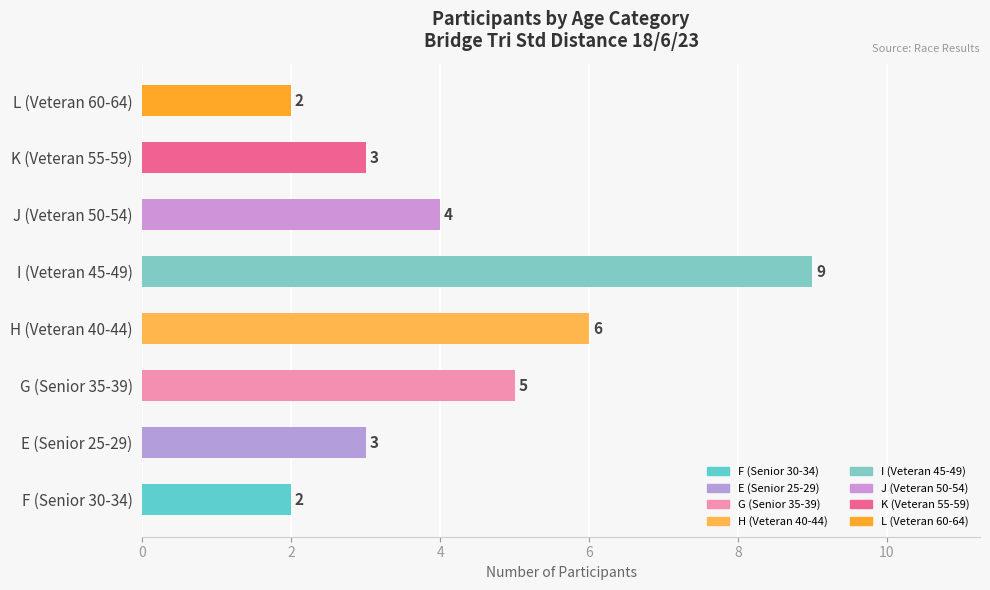

What is the smallest value displayed?

2